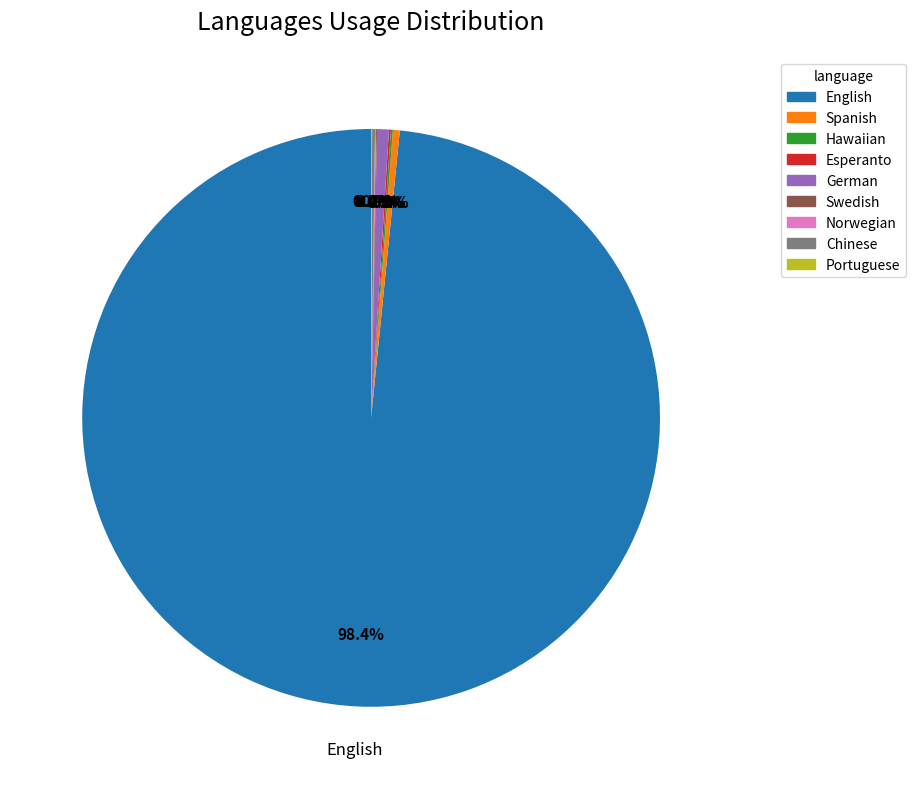

Do German and English together represent more than half of the pie?

Yes